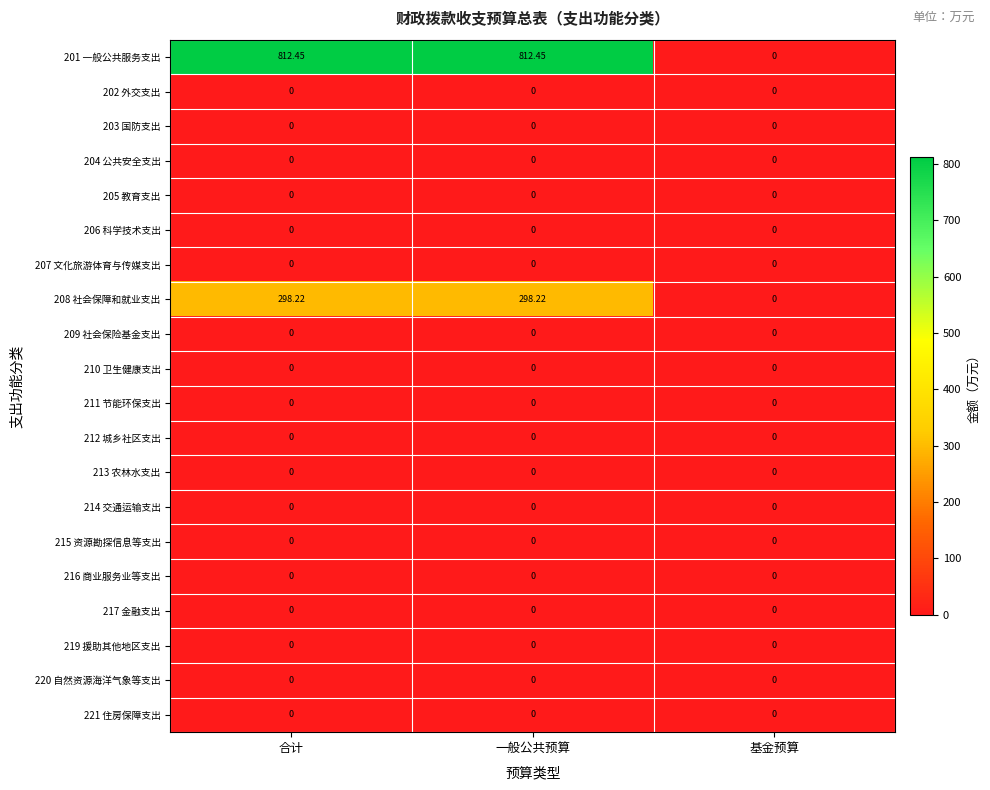

Is the value of 209 社会保险基金支出 at 基金预算 greater than the value of 208 社会保障和就业支出 at 一般公共预算?

No